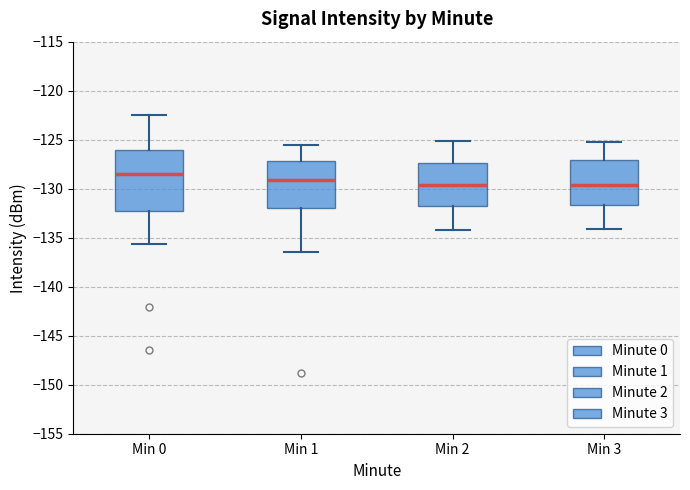

Which box has the highest median line?

Min 0